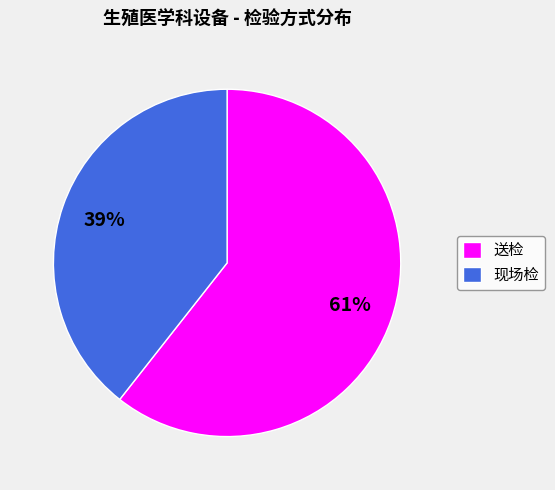

Does 现场检 account for over 50% of the chart?

No